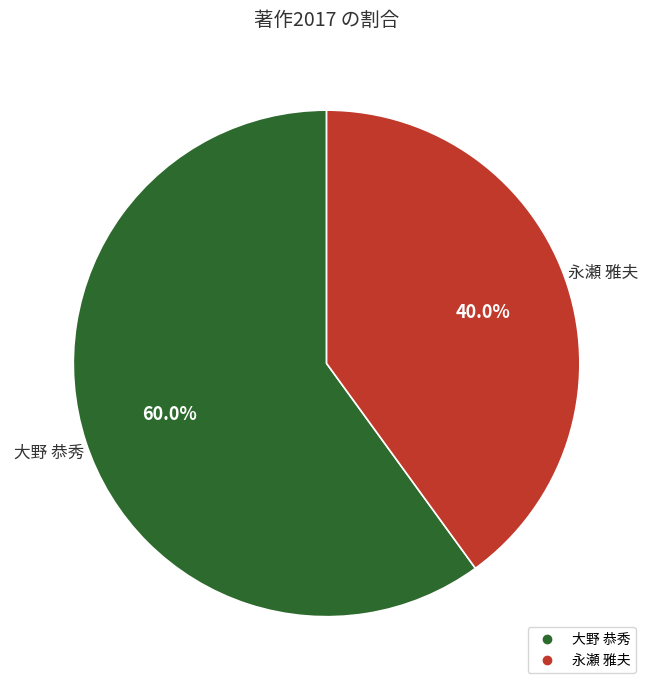

To the nearest percent, what is the difference between the 永瀬 雅夫 and 大野 恭秀 slice percentages?

20%